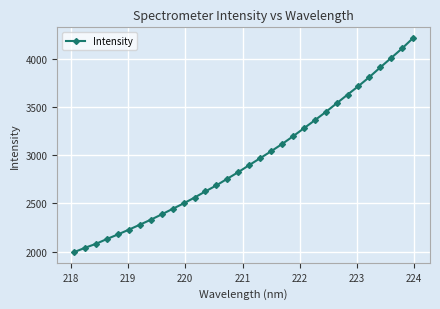

What is the value of the 29th point from the left?

3908.7